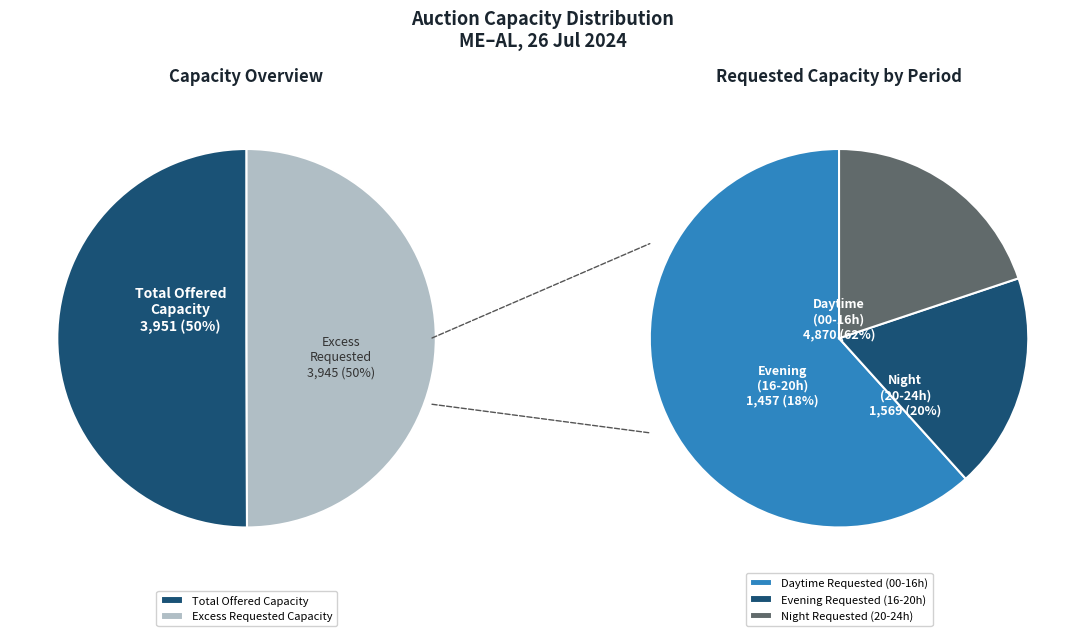

Which series has the widest spread of values?

requested